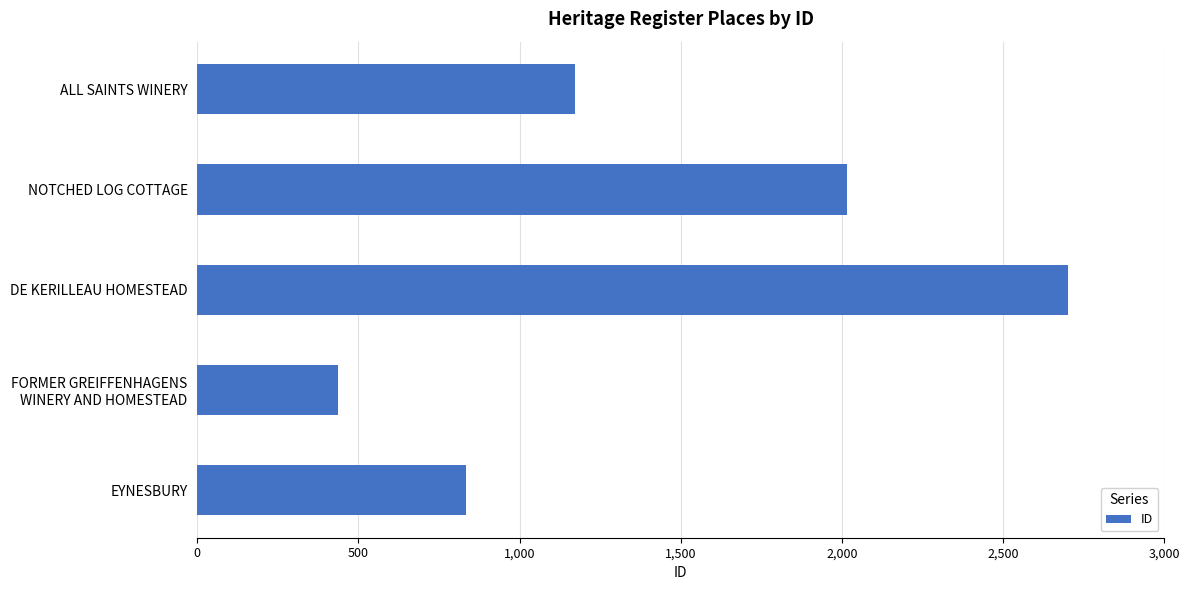

What is the label of the 5th bar from the bottom?

ALL SAINTS WINERY